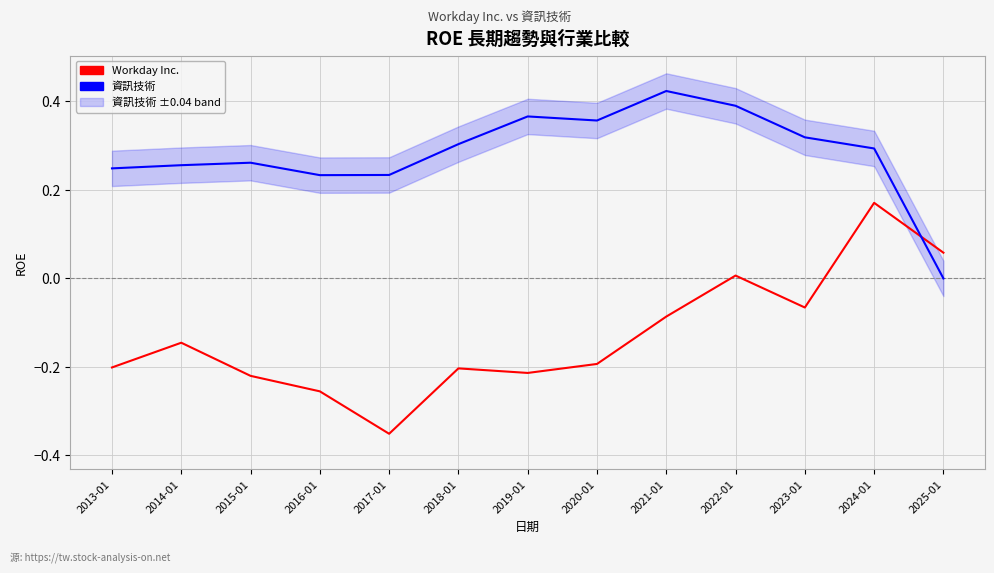

Is it true that 資訊技術 equals 0.2 at 2014-01?

False